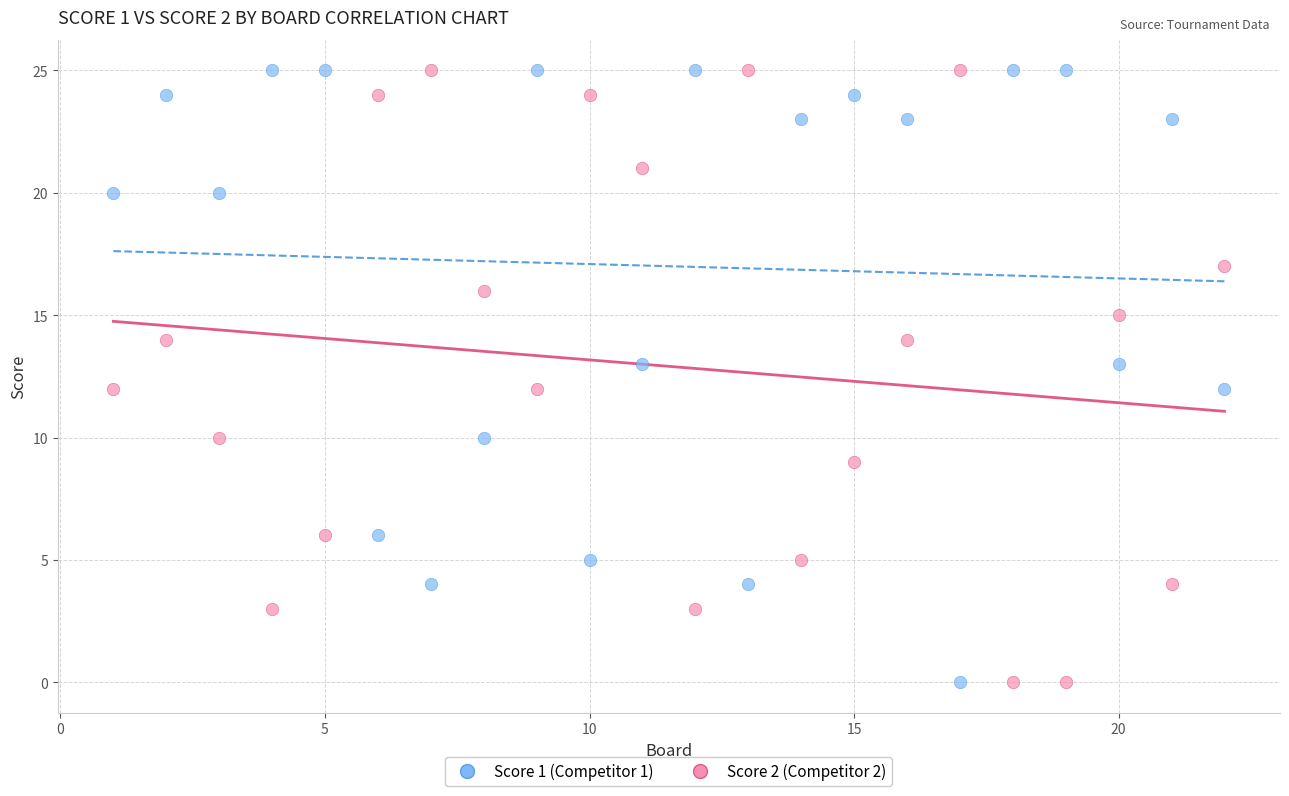

What is the X range (max minus min) for the scatter plot?

21